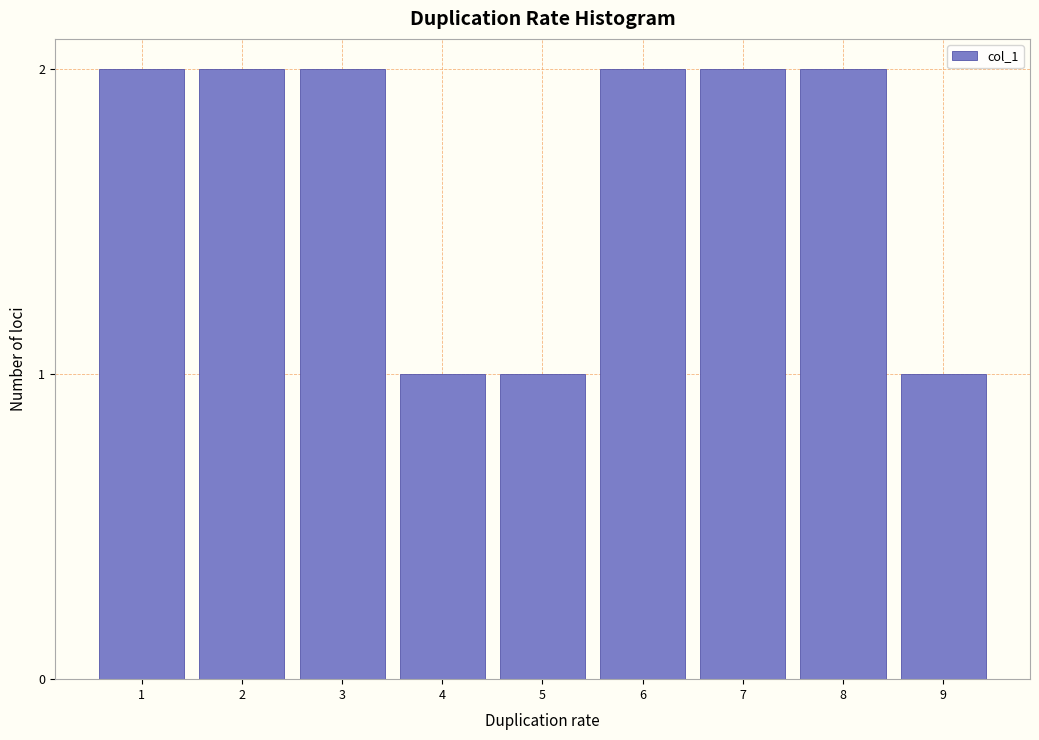

Reading left to right, transcribe all the data shown in this chart.

2	2	2	1	1	2	2	2	1